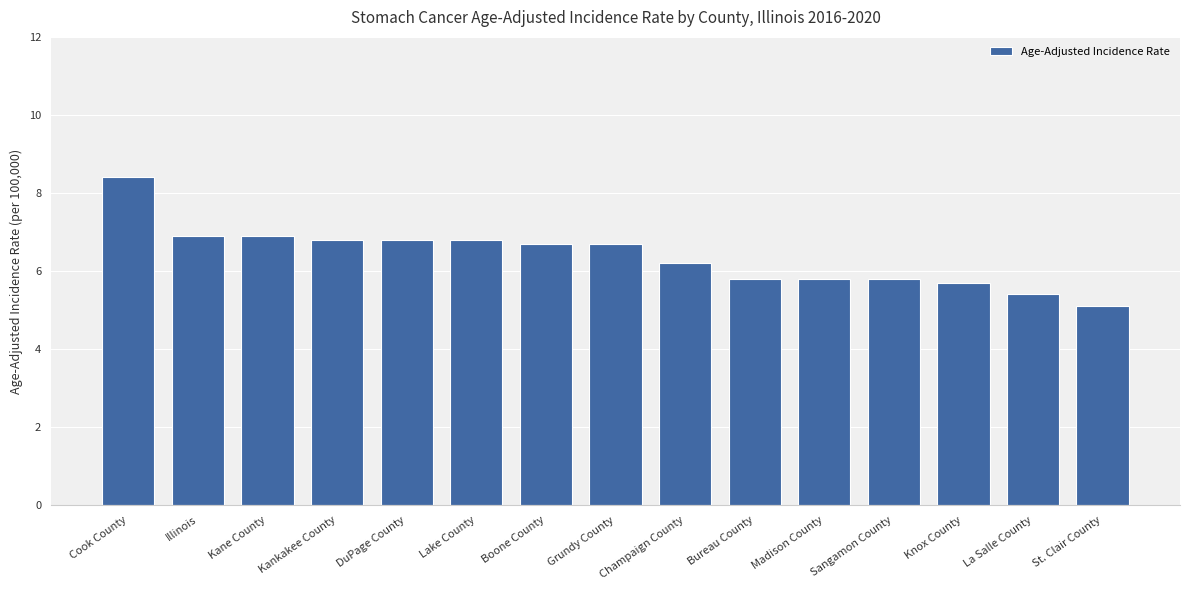

The chart shows a value of 2.8 at Champaign County. True or false?

False